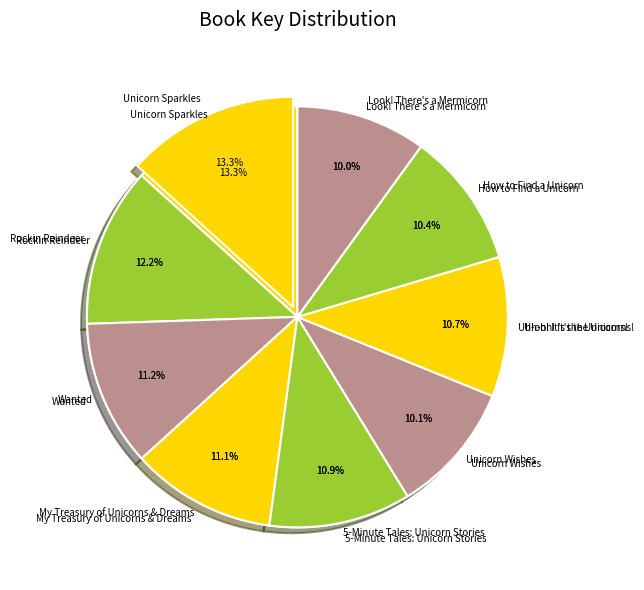

How many slices are in this pie chart?

9